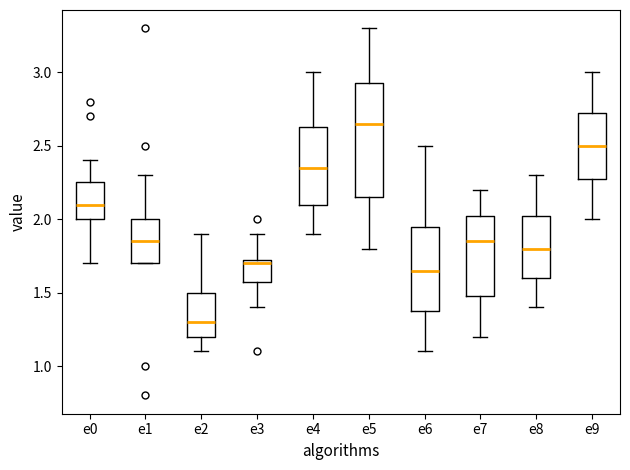

Which box is the tallest, from its lower edge to its upper edge?

e5